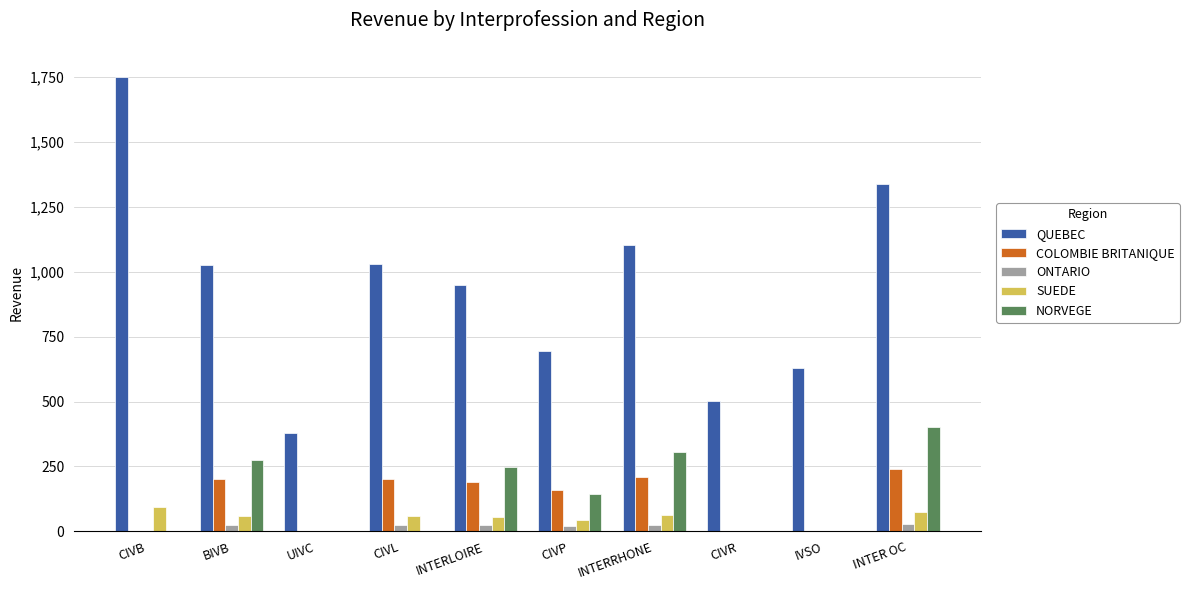

What is the greatest value displayed?

1751.3